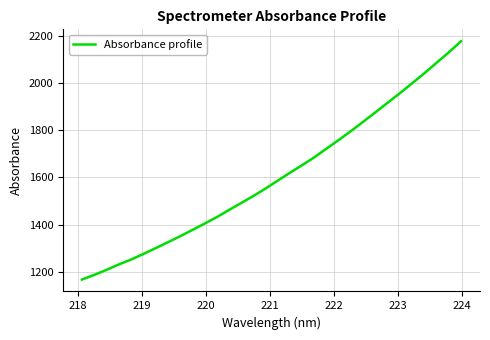

What is the smallest value displayed?

1167.4